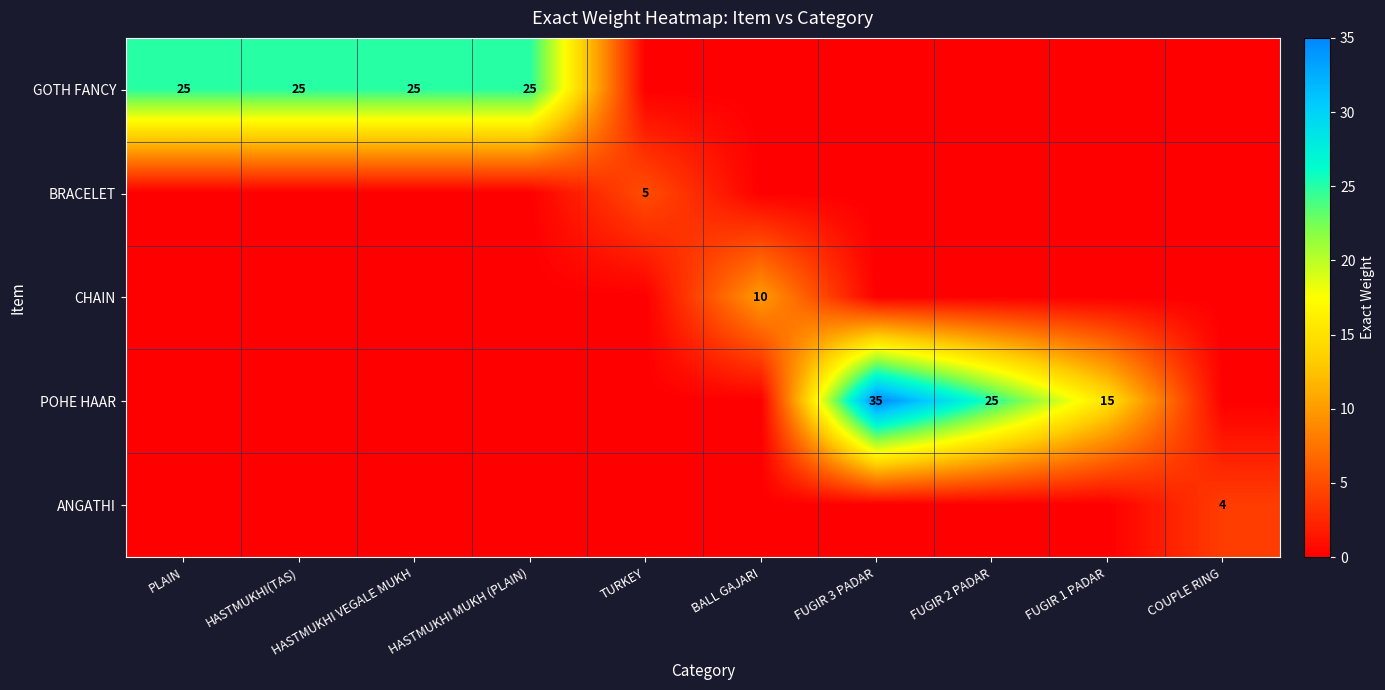

The CHAIN series shows 17 at BALL GAJARI. True or false?

False